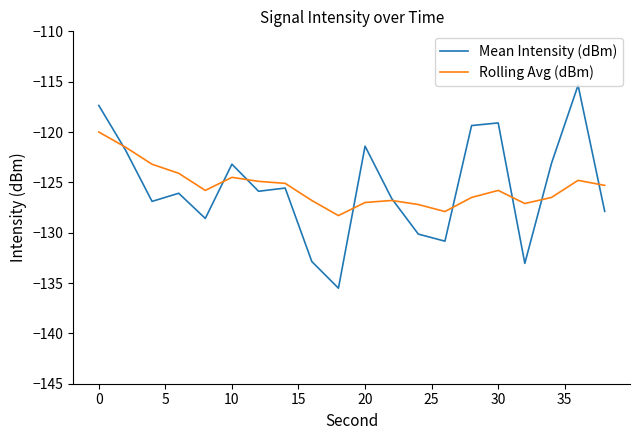

List the series in order of their peak value, highest first.

Mean Intensity (dBm), Rolling Avg (dBm)